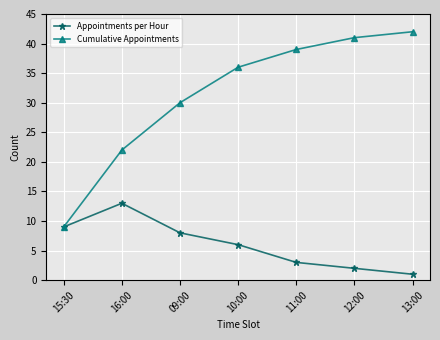

What is the label of the 5th point from the left?

11:00